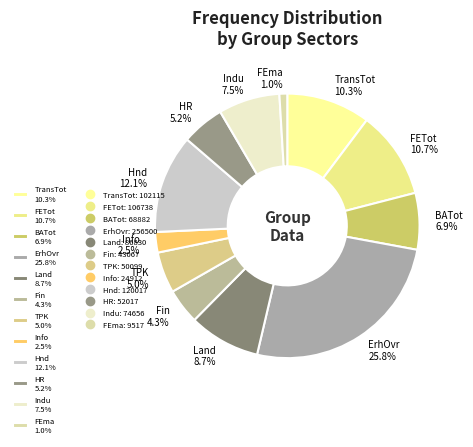

What percentage do FEma 1.0% and FETot 10.7% together represent?

11.7%